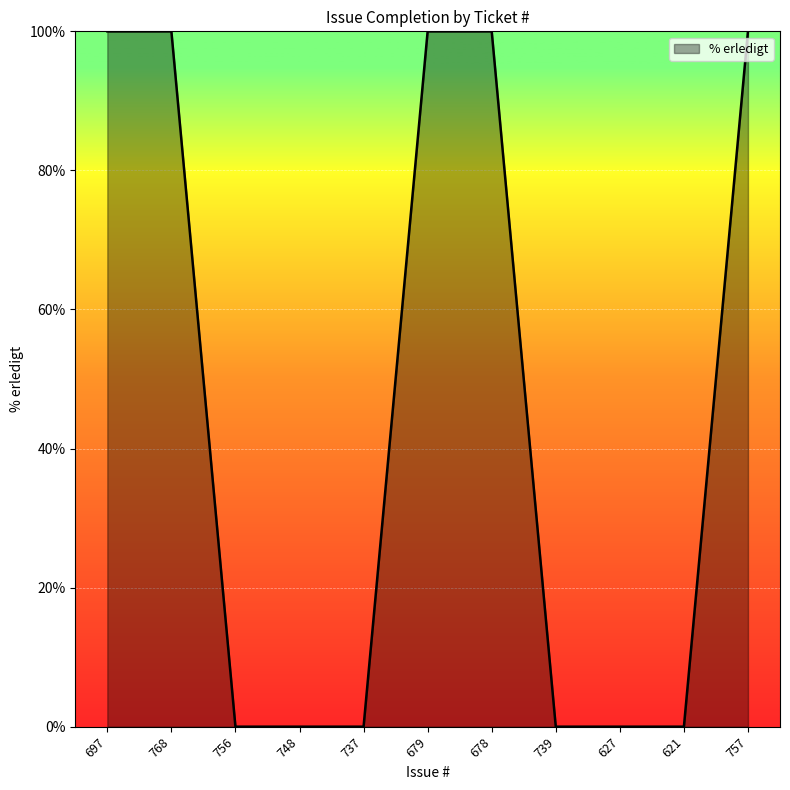

What is the average value?

45